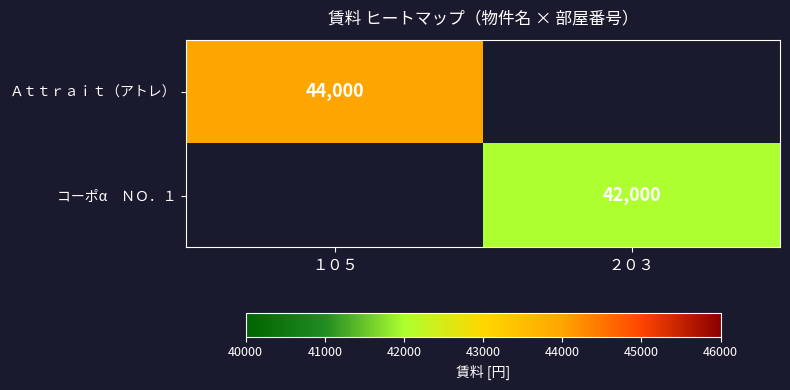

Is it true that Ａｔｔｒａｉｔ（アトレ） equals 44000 at １０５?

True